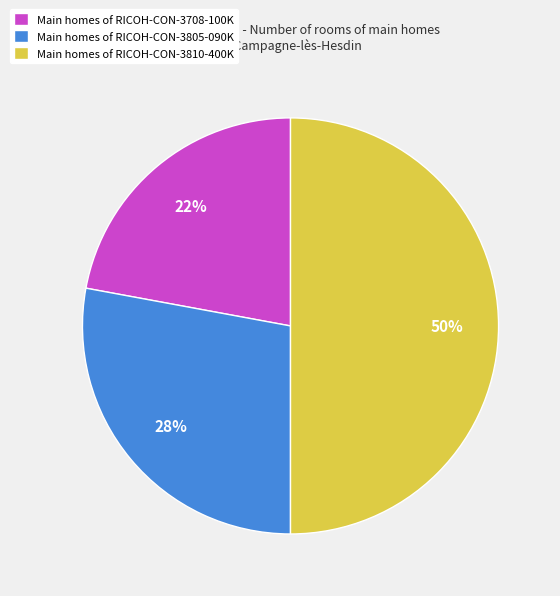

Is Main homes of RICOH-CON-3805-090K the majority of the pie?

No